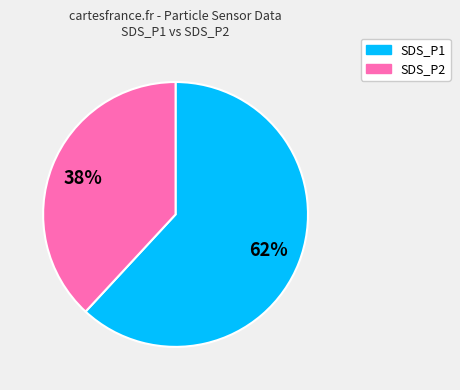

Which category has the biggest portion of the pie?

SDS_P1